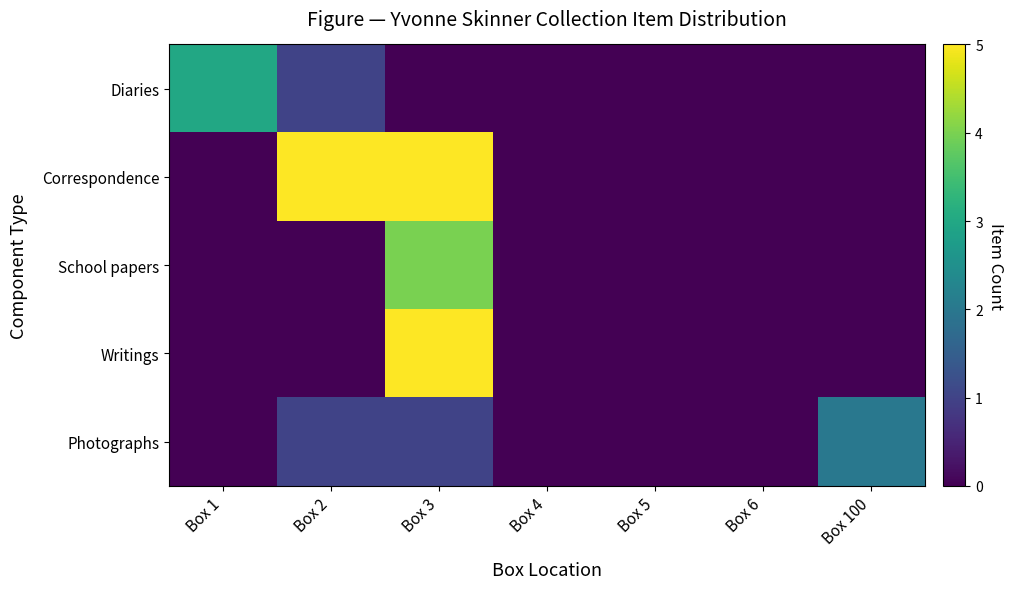

At which category is the sum across all series the highest?

Box 3